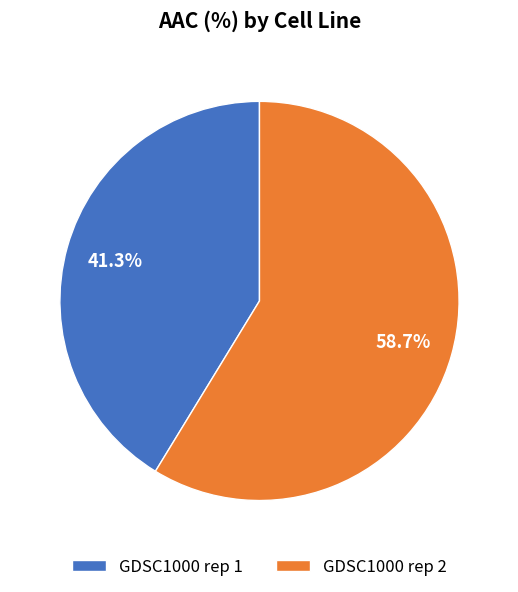

To the nearest percent, what percentage of the pie is GDSC1000 rep 1?

41%